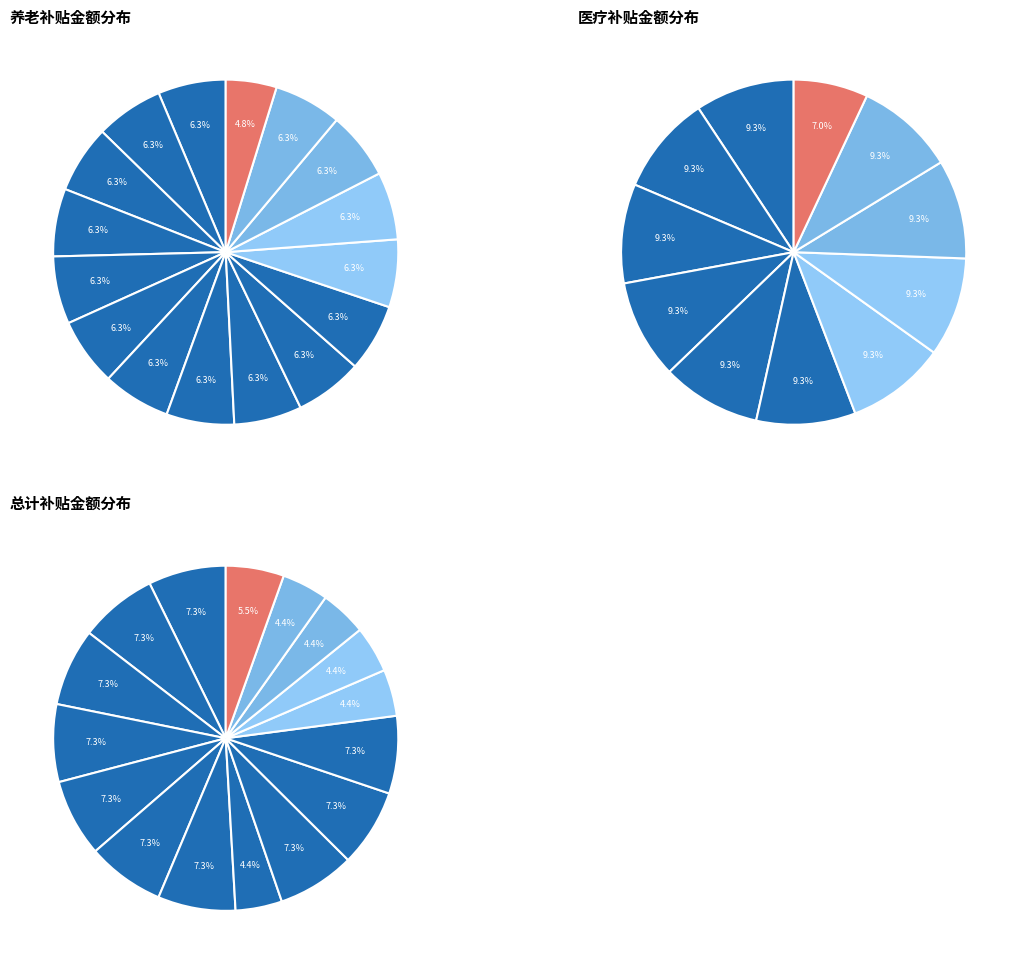

Count the number of slices in the pie.

16